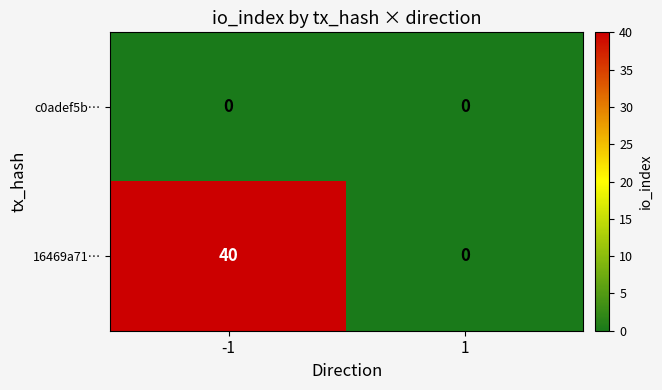

What is the greatest value displayed?

40